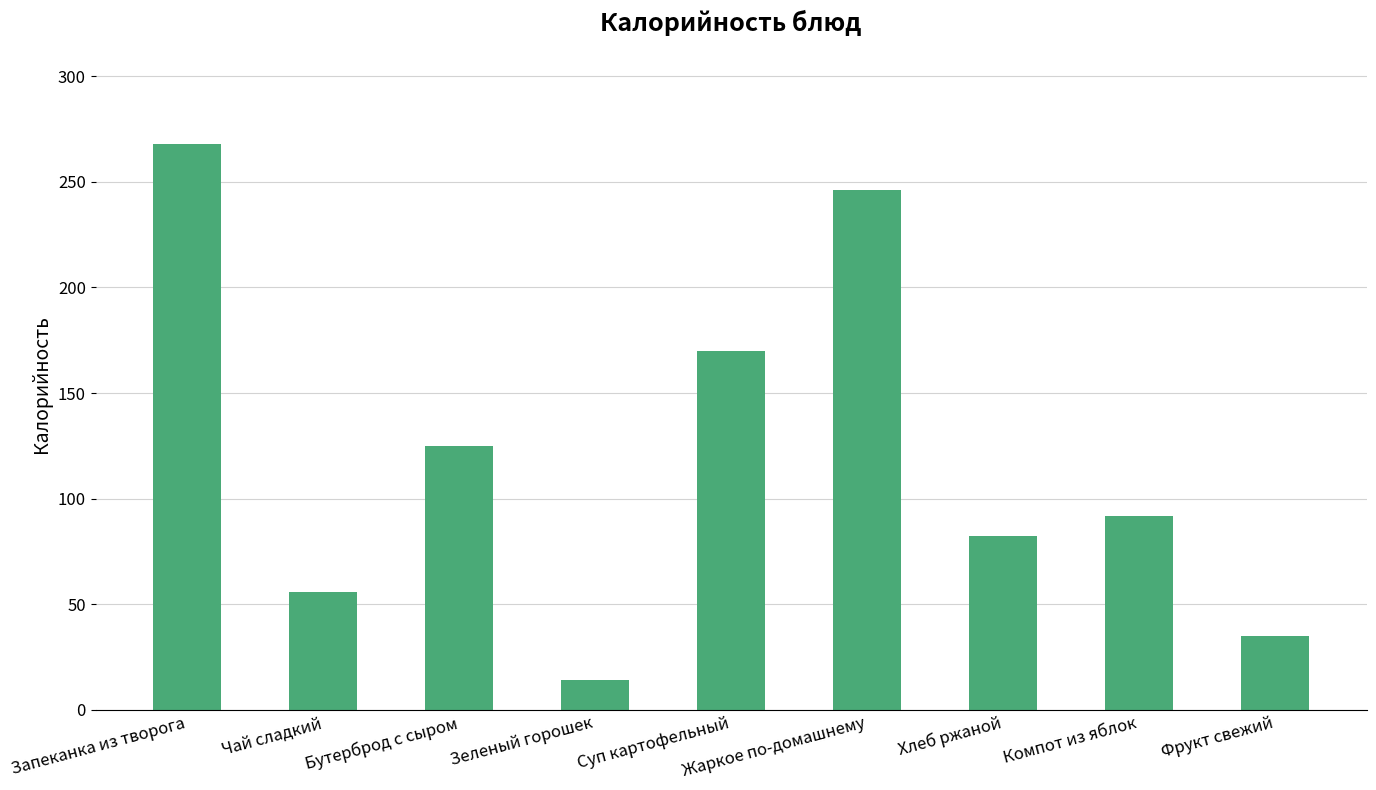

Which has a higher value, Жаркое по-домашнему or Запеканка из творога?

Запеканка из творога